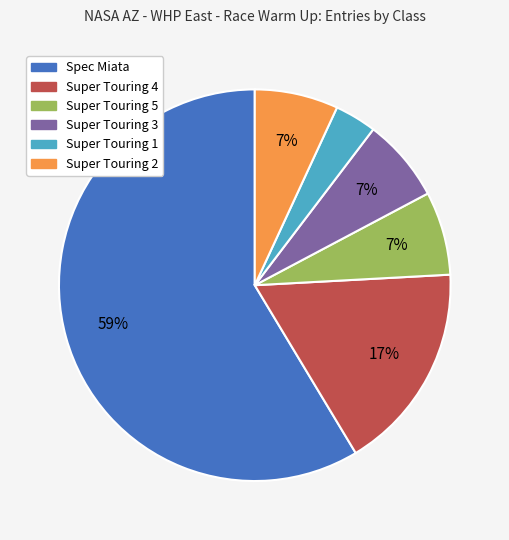

Is the sum of Super Touring 4 and Super Touring 5 greater than half?

No